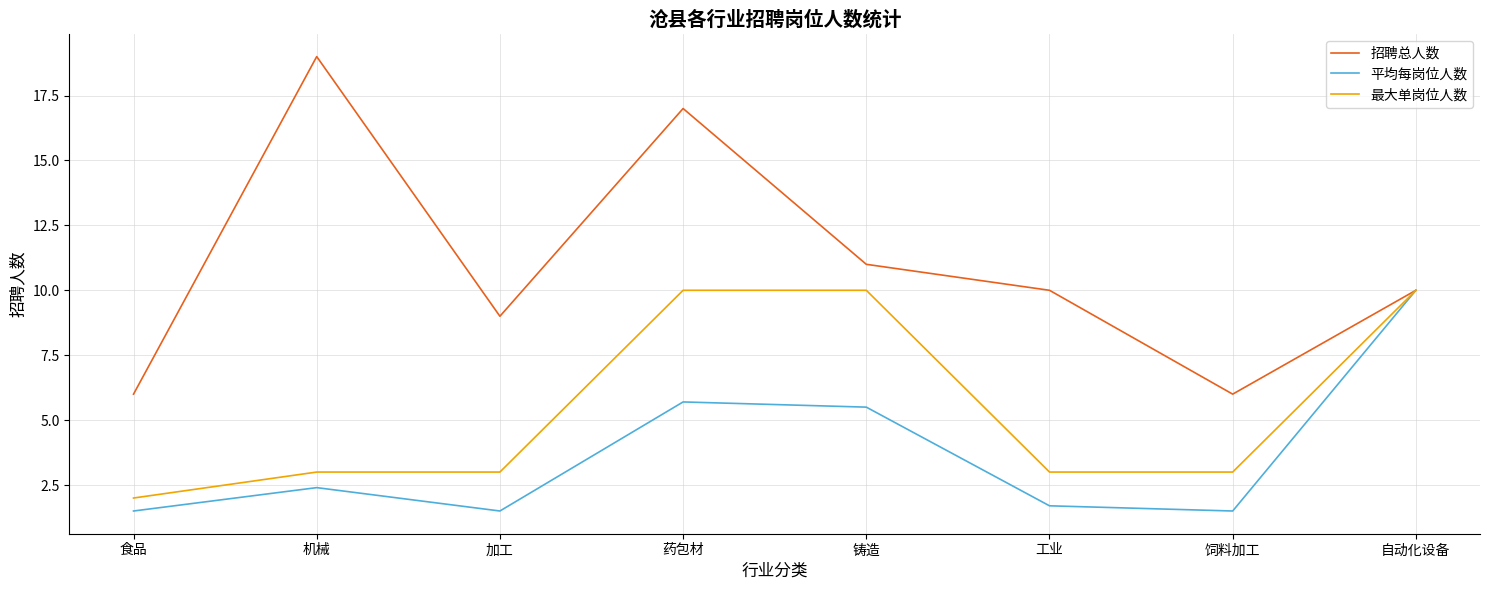

Is it true that 招聘总人数 equals 9.0 at 加工?

True